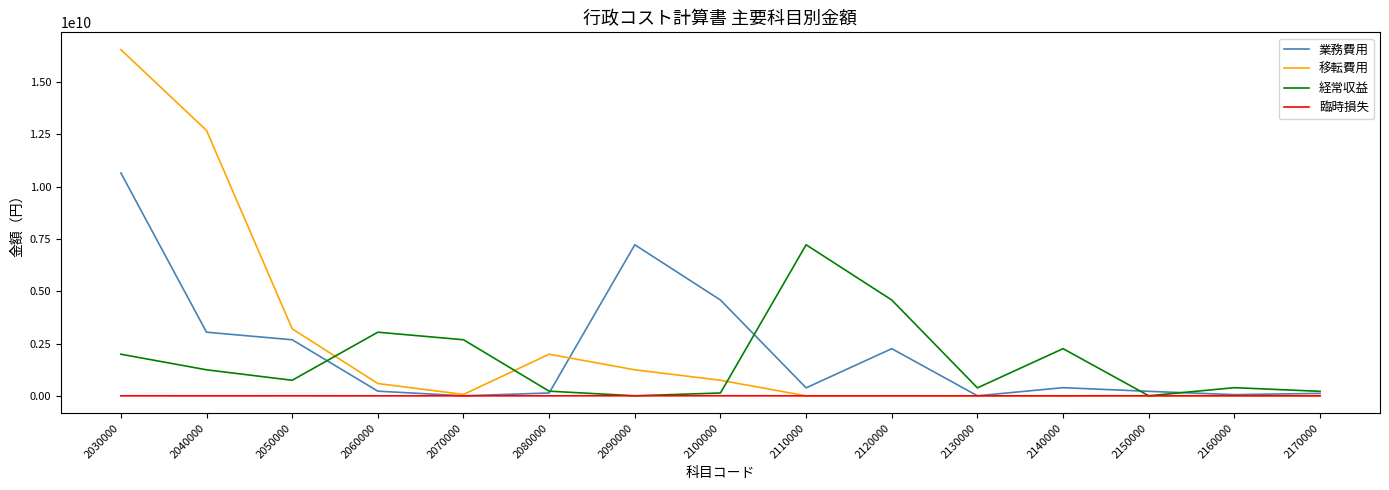

What is the maximum value shown in the chart?

16556299111